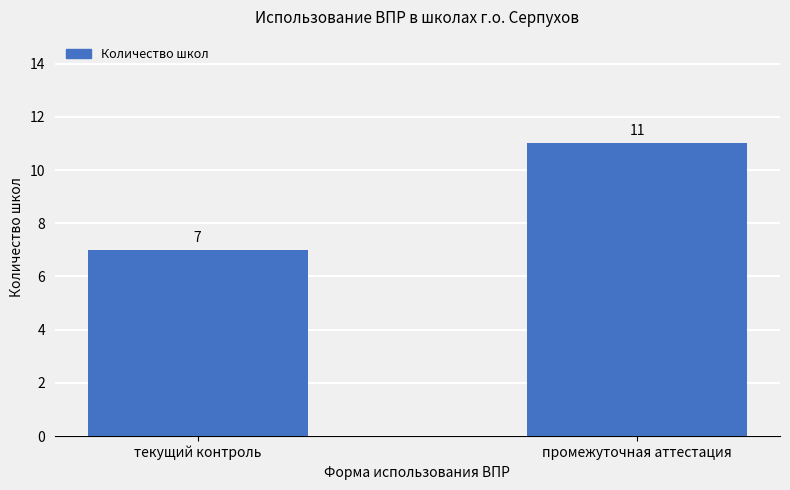

What is the average value?

9